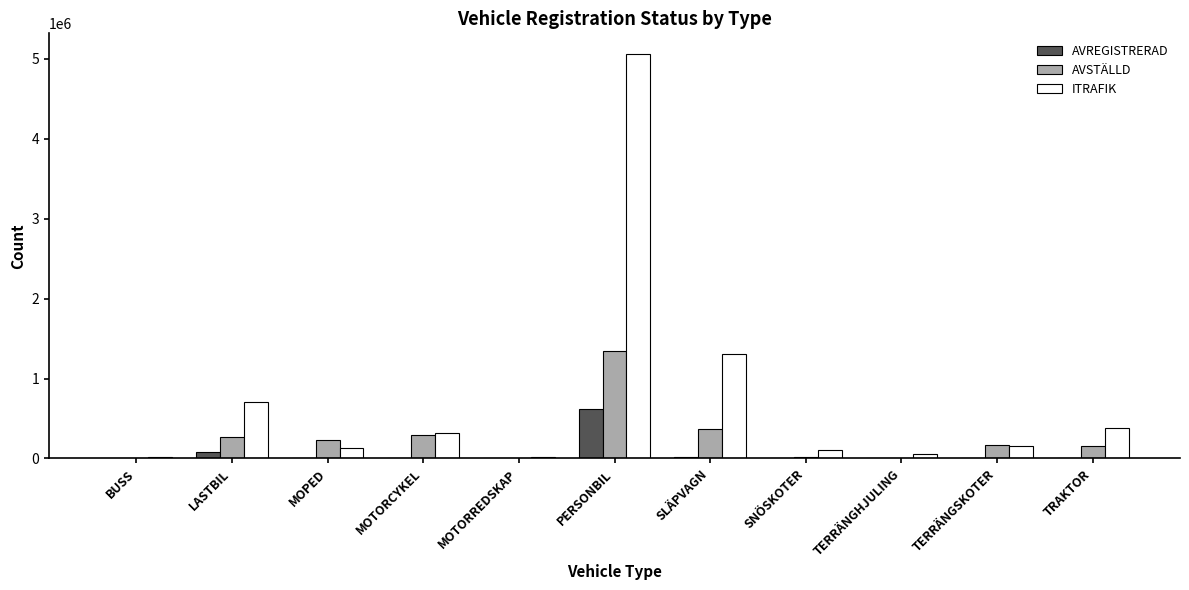

Is it true that AVREGISTRERAD equals 863948 at PERSONBIL?

False